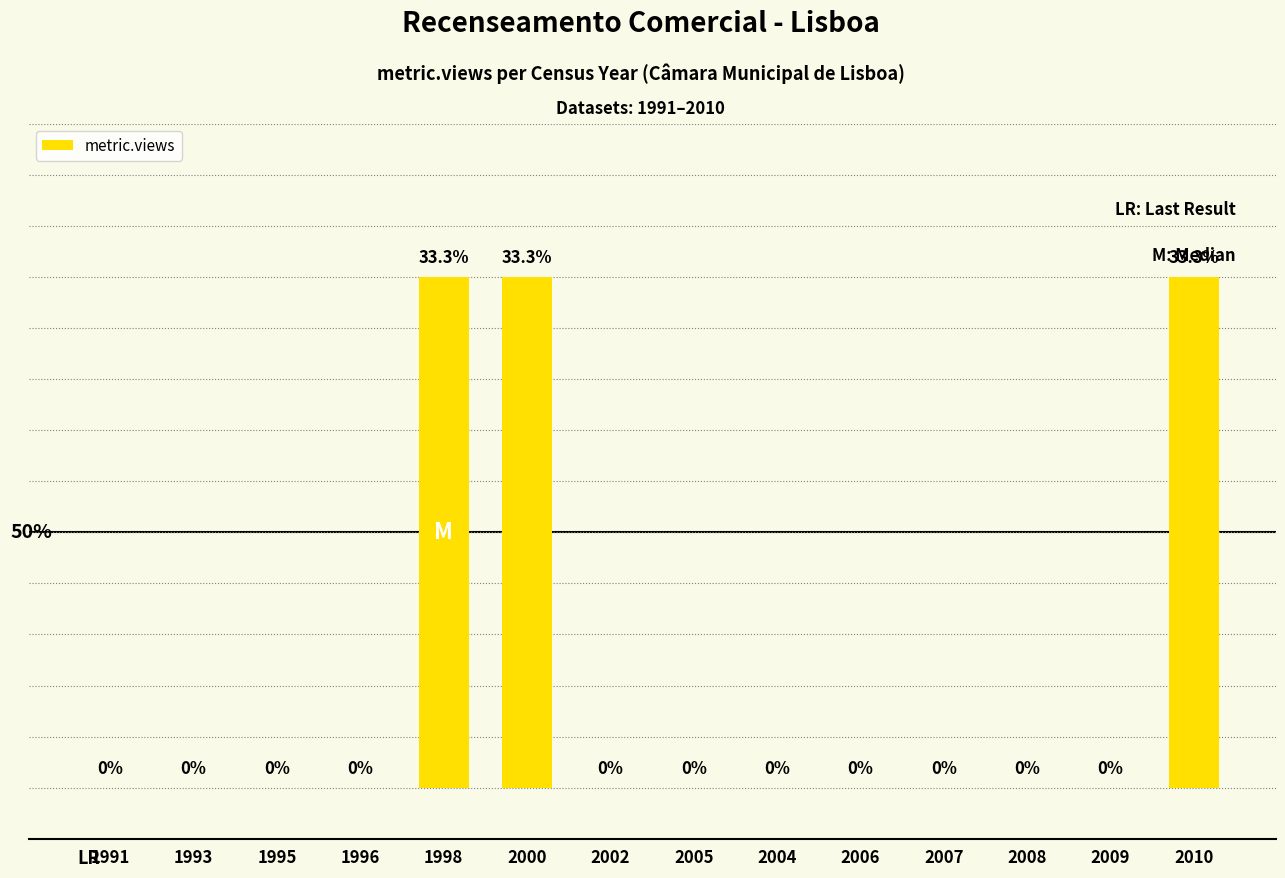

Are the bars horizontal?

No